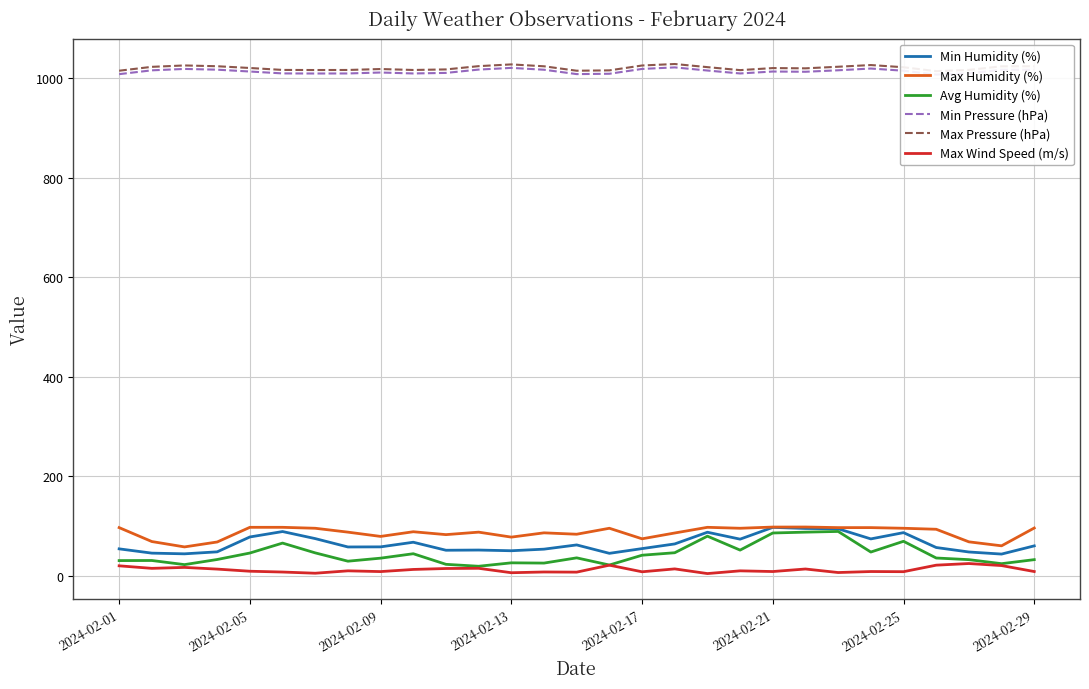

Reading left to right, transcribe all the data shown in this chart.

Min Humidity (%): 53.6	45.0	43.6	47.6	77.5	88.4	74.2	57.4	57.6	66.9	50.8	51.2	49.8	53.0	61.5	44.6	54.1	63.5	87.0	73.1	96.8	94.6	94.0	73.6	86.2	56.3	47.3	43.1	59.6
Max Humidity (%): 96.3	68.3	57.5	67.4	96.9	96.9	95.0	87.2	78.6	88.0	82.2	87.2	77.2	85.8	83.0	95.0	73.8	85.5	96.9	95.0	97.4	97.5	96.3	96.3	95.0	93.0	67.7	59.7	95.5
Avg Humidity (%): 30.0	30.2	21.9	32.2	45.2	65.2	45.5	28.8	34.9	43.8	22.5	18.6	25.5	25.0	35.5	21.1	40.8	45.8	79.1	51.1	85.5	87.2	88.6	47.2	68.8	35.2	31.9	23.8	31.9
Min Pressure (hPa): 1008.0	1015.7	1018.5	1017.0	1013.3	1009.5	1009.3	1009.4	1011.3	1009.4	1010.5	1017.2	1020.6	1016.9	1008.1	1008.8	1018.5	1021.6	1015.3	1009.4	1013.3	1012.8	1015.8	1019.3	1014.9	1007.1	1009.6	1016.9	1016.9
Max Pressure (hPa): 1014.9	1022.7	1025.5	1023.9	1020.4	1016.5	1016.3	1016.4	1018.3	1016.4	1017.5	1024.1	1027.6	1023.8	1014.9	1015.6	1025.4	1028.4	1022.1	1016.1	1020.2	1019.7	1022.9	1026.3	1021.9	1014.0	1016.5	1023.8	1023.9
Max Wind Speed (m/s): 19.5	14.4	16.3	12.9	8.6	7.0	4.6	9.4	7.9	12.2	14.1	14.5	5.6	7.1	6.8	20.8	7.5	13.3	3.9	9.4	8.0	13.1	6.0	8.0	7.7	20.8	24.1	20.0	8.0